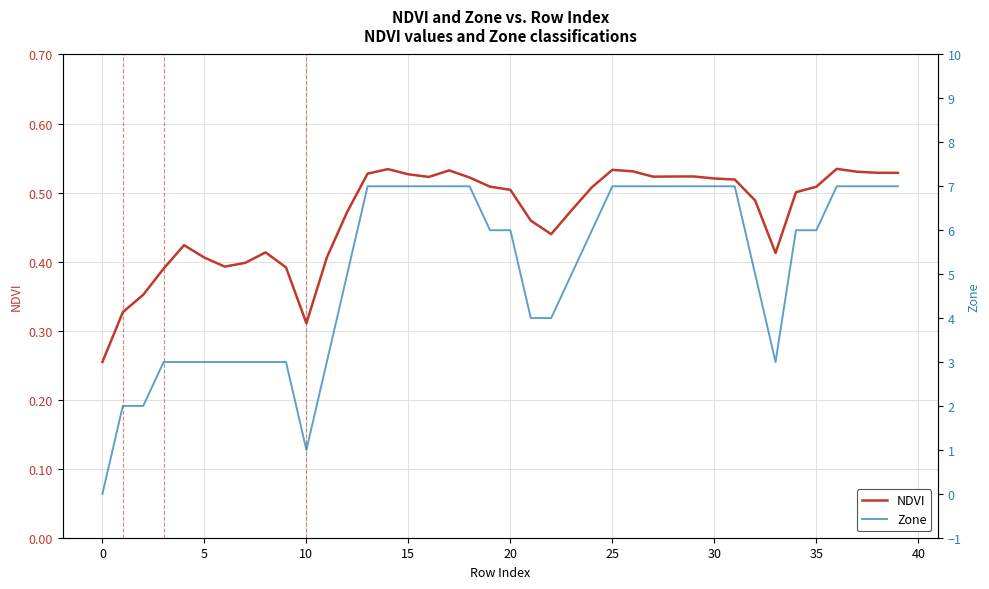

At which category is the sum across all series the highest?

36